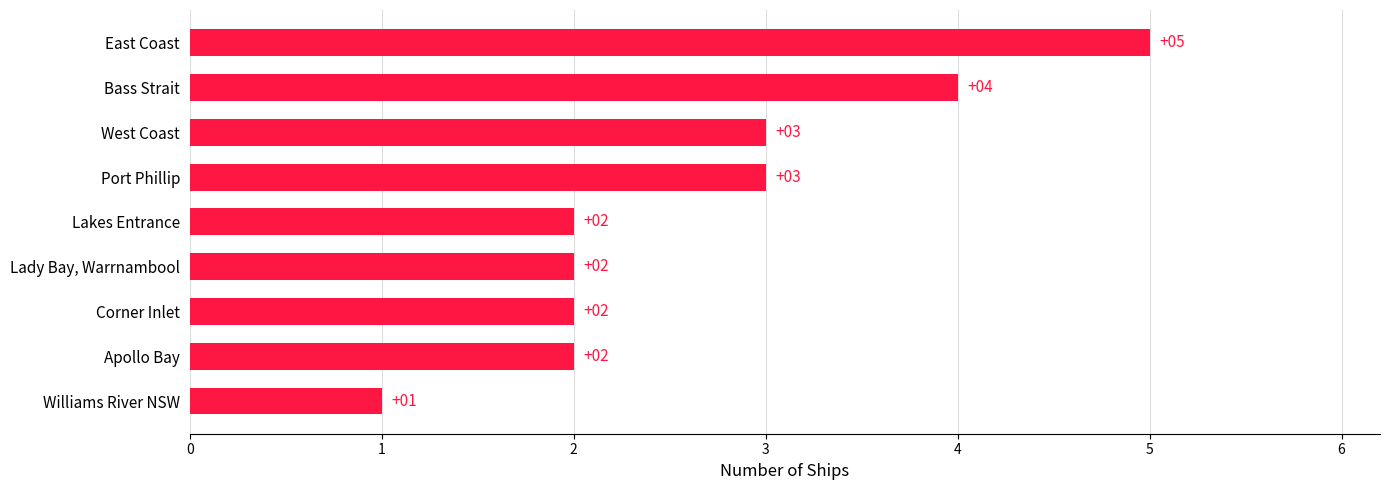

How many bars are there in total?

9